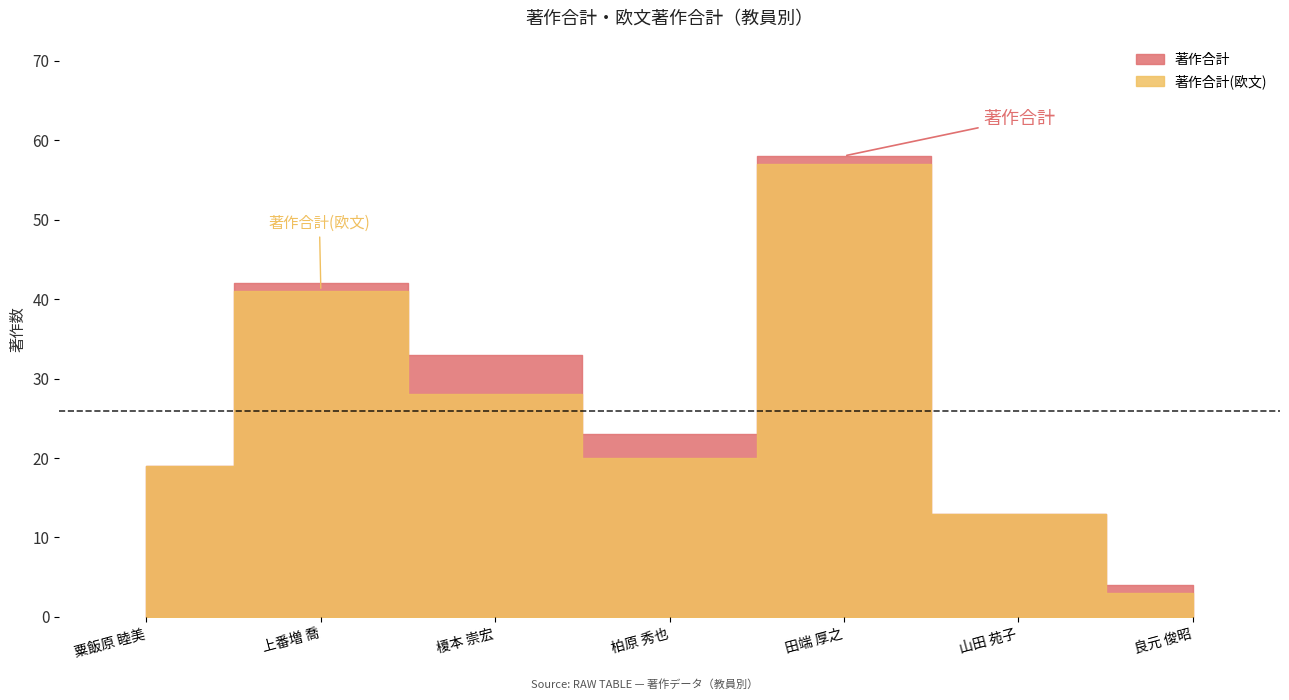

What is the lowest value of the 著作合計(欧文) series?

3